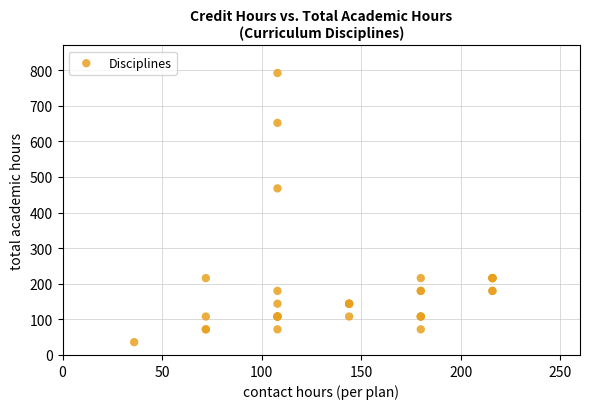

What Y value in the scatter plot is closest to 414?

468